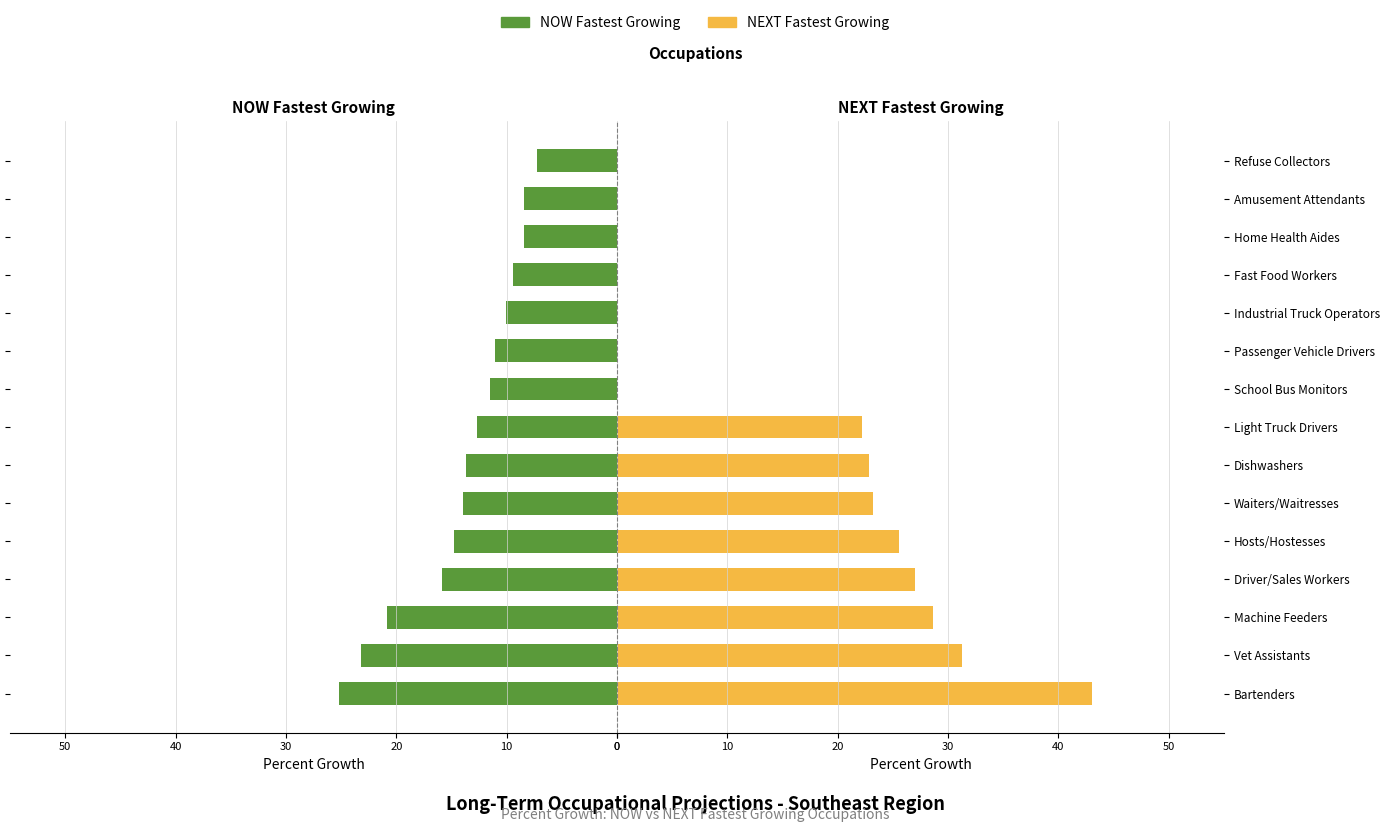

True or false: NEXT Growth has a value of 14.3 at Fast Food Workers.

False